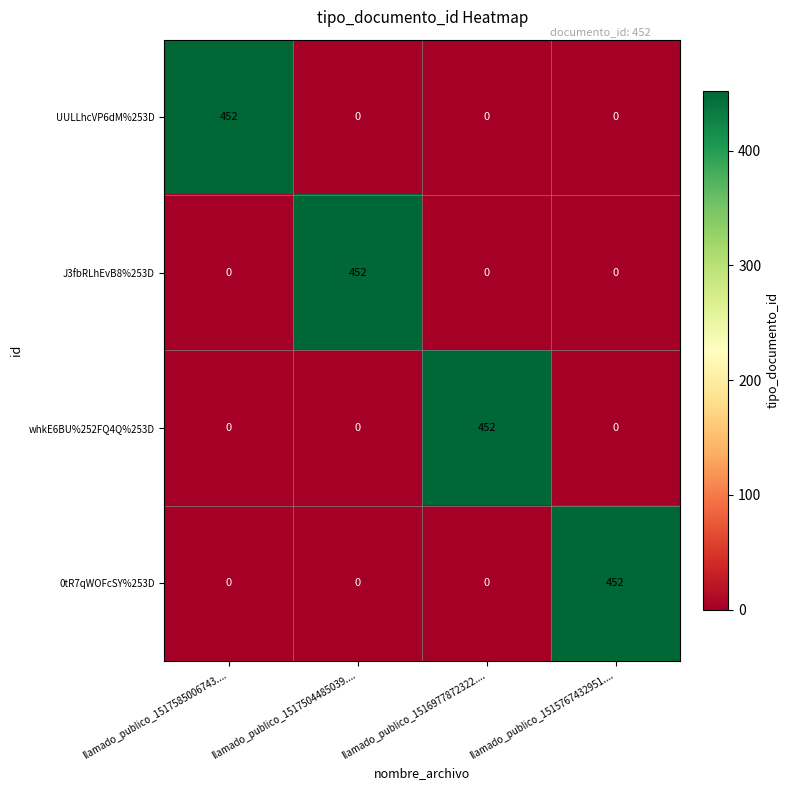

The whkE6BU%252FQ4Q%253D series shows 199 at llamado_publico_1517585006743..... True or false?

False